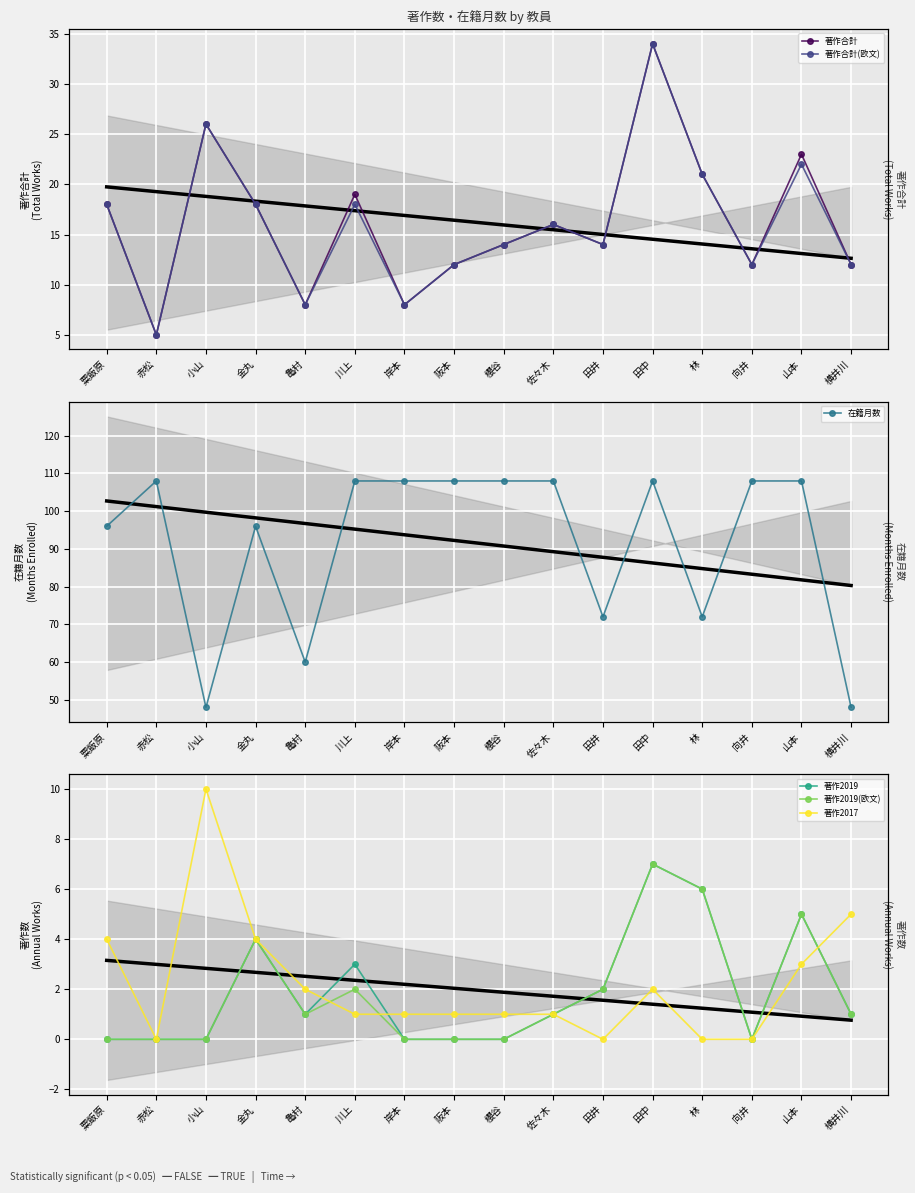

True or false: 著作2019 has more than 1 points higher than both neighbors.

True